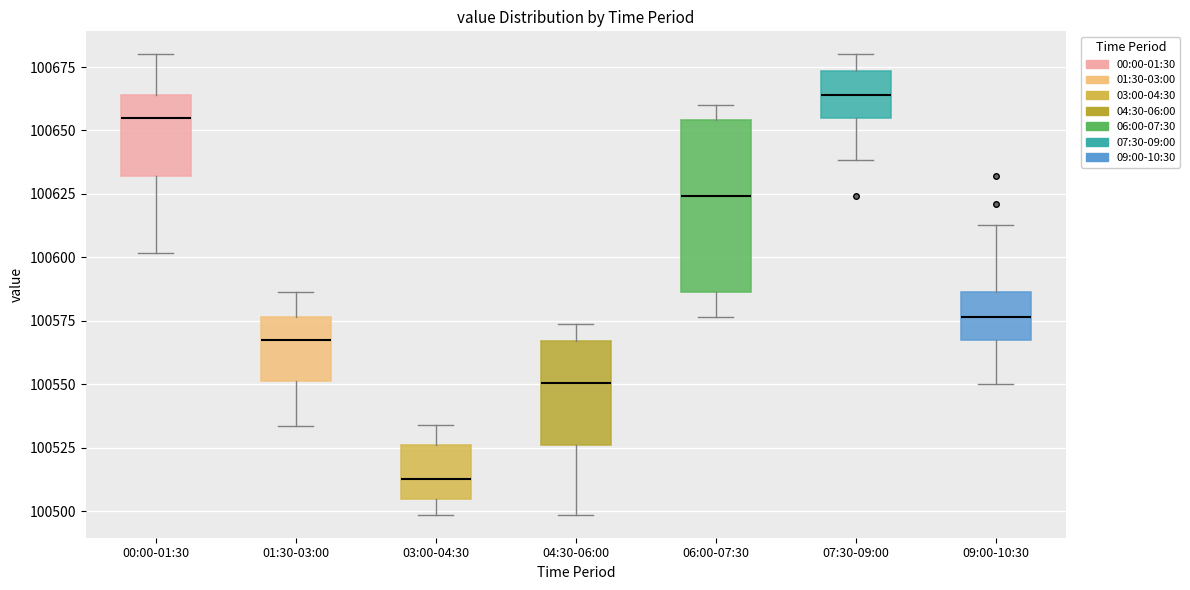

Reading left to right, transcribe this box plot: for each box, give where its median line is, the range the box spans, and where its two whiskers end, as read against the y-axis. The values are not printed on the chart, so give them approximately, as read against the axis.

00:00-01:30: median 100655, box 100630 to 100665, whiskers 100600 to 100680
01:30-03:00: median 100570, box 100550 to 100575, whiskers 100535 to 100585
03:00-04:30: median 100515, box 100505 to 100525, whiskers 100500 to 100535
04:30-06:00: median 100550, box 100525 to 100565, whiskers 100500 to 100575
06:00-07:30: median 100625, box 100585 to 100655, whiskers 100575 to 100660
07:30-09:00: median 100665, box 100655 to 100675, whiskers 100640 to 100680
09:00-10:30: median 100575, box 100570 to 100585, whiskers 100550 to 100615